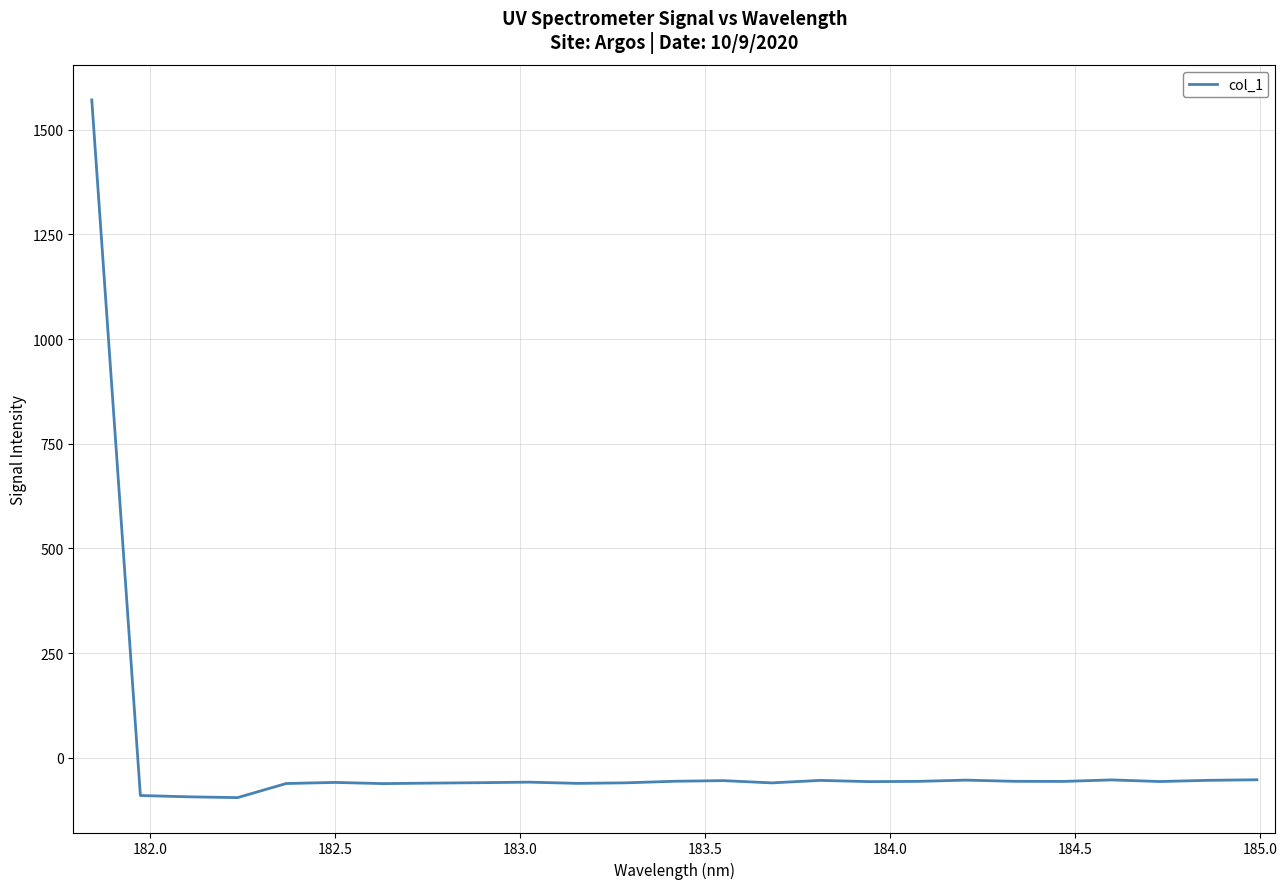

What is the maximum value shown in the chart?

1571.3